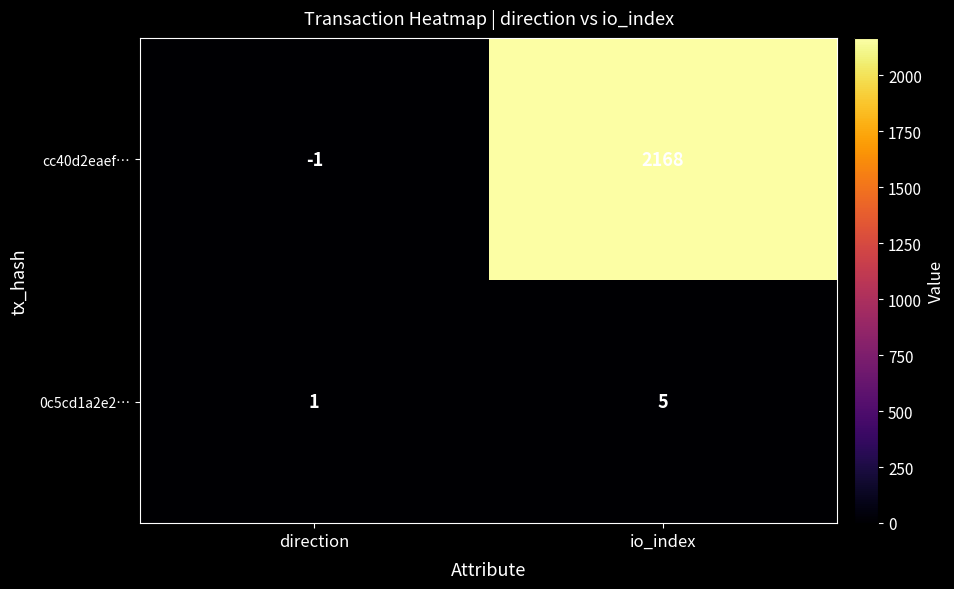

At which category does the chart reach its minimum across all series?

direction